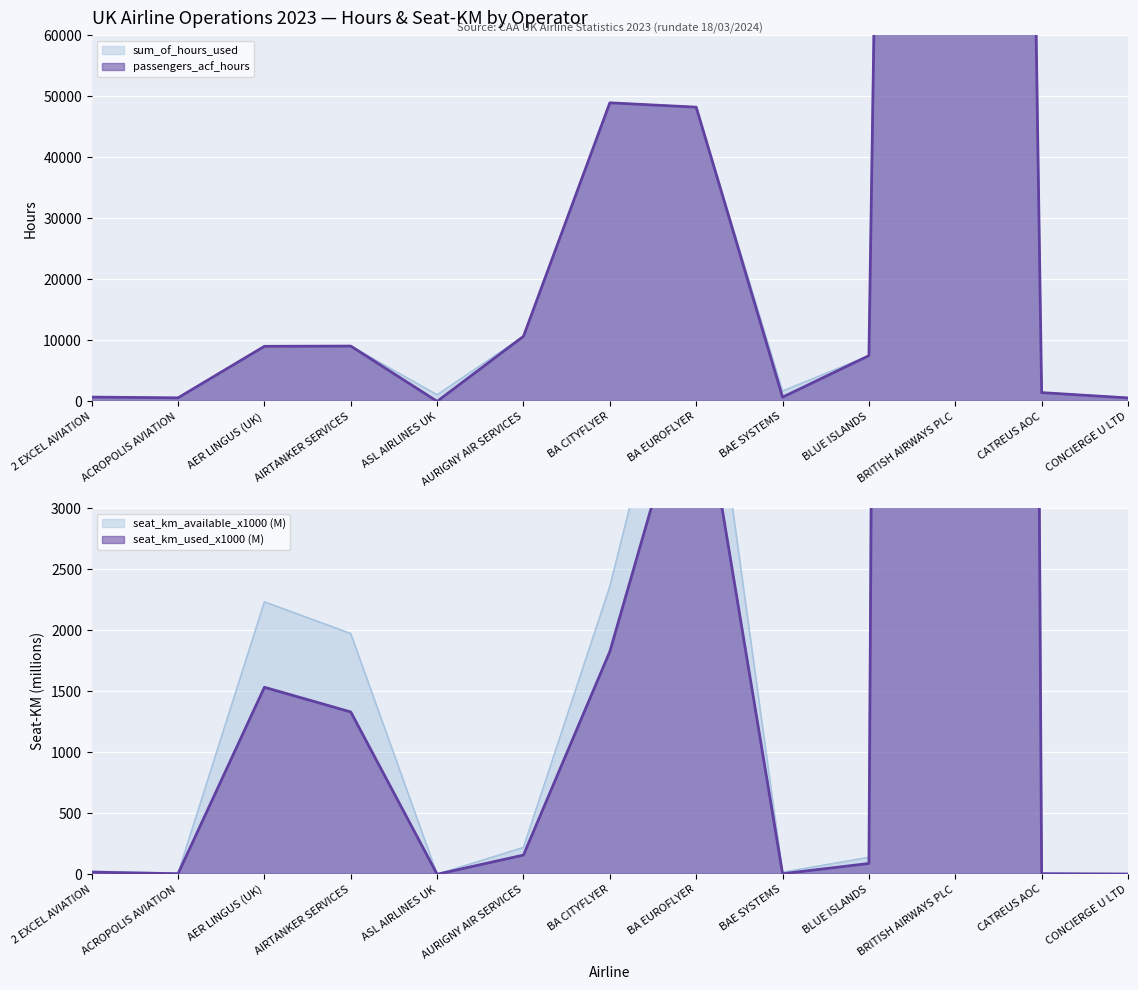

The value of sum_of_hours_used at BA EUROFLYER is 48195.7. True or false?

True